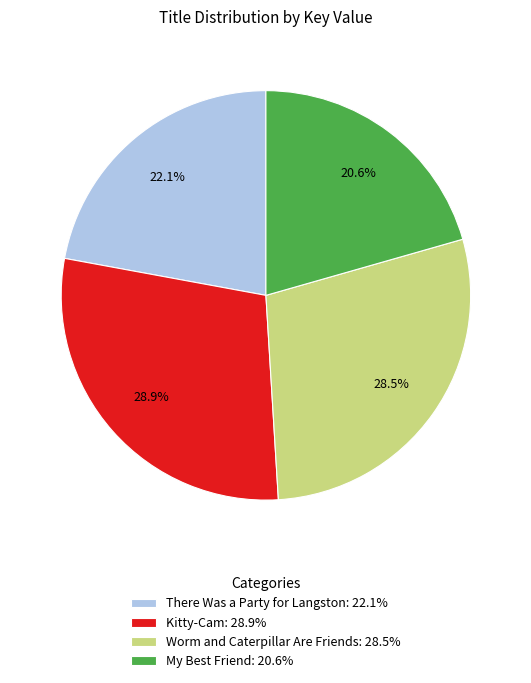

Approximately how many times larger is the value at Worm and Caterpillar Are Friends compared to My Best Friend?

1.4